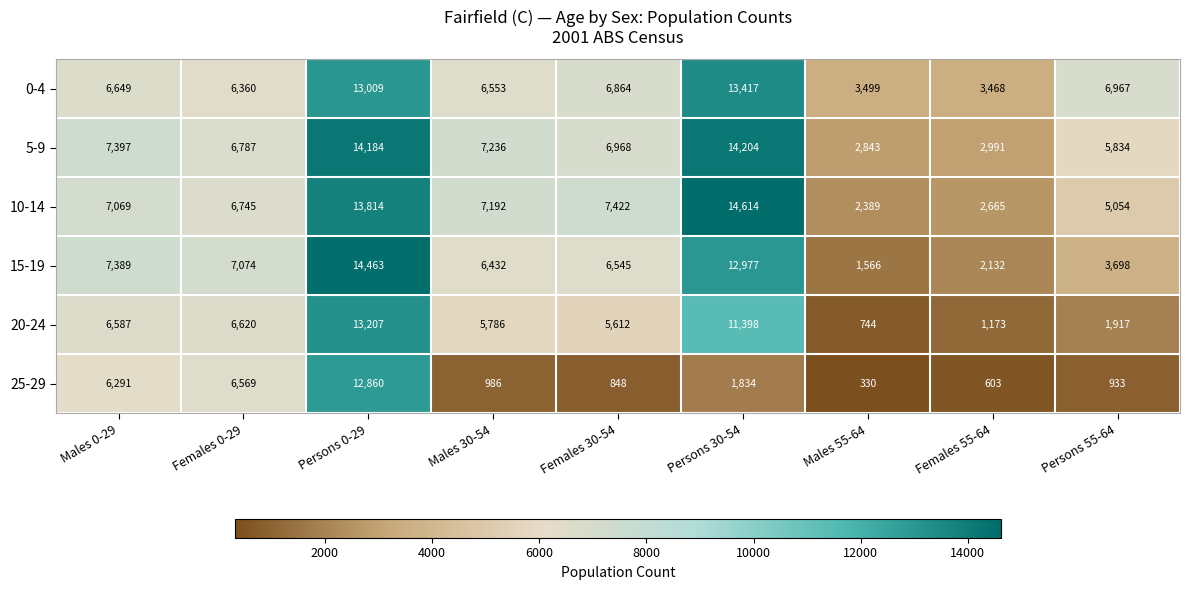

Count the number of data series in this chart.

6